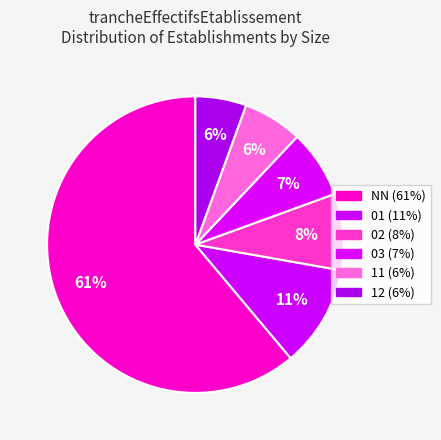

How many segments does this pie chart have?

6